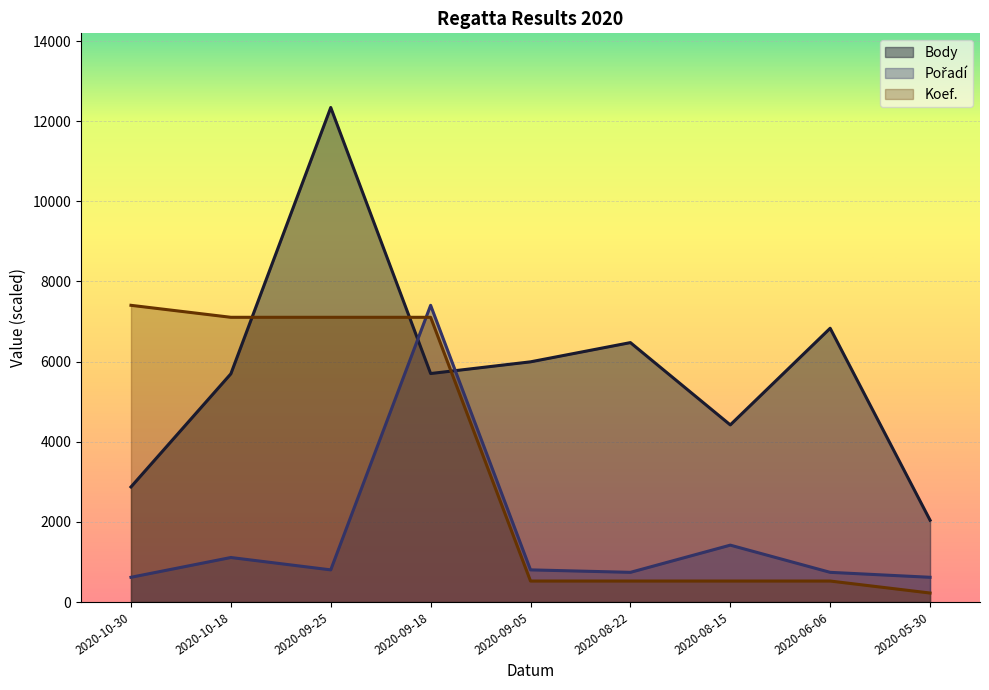

What is the total value across all series at 2020-09-05?

7319.7